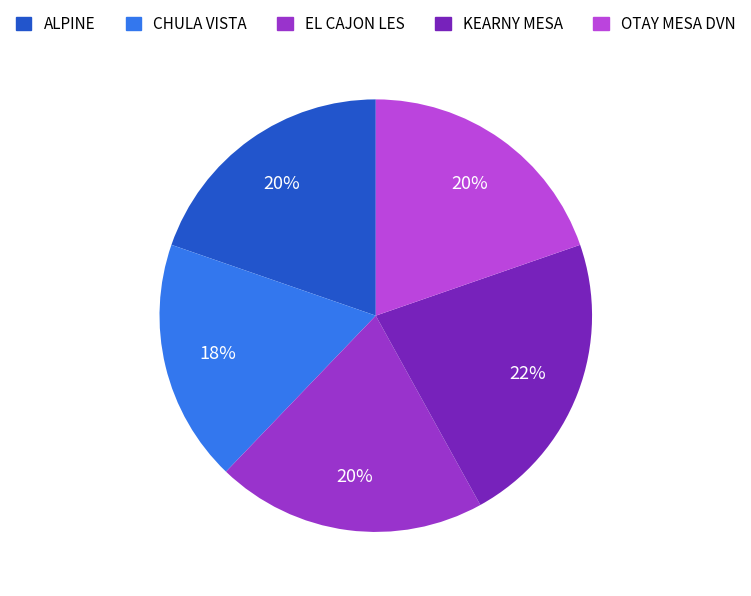

To the nearest percent, what portion does KEARNY MESA represent?

22%